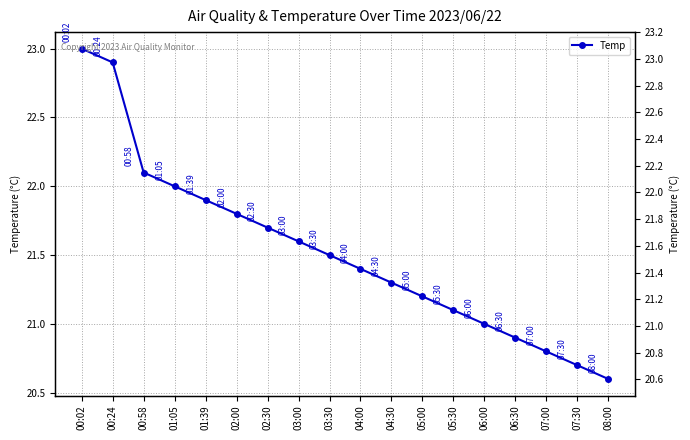

Approximately how many times larger is the value at 05:00 compared to 02:30?

1.0